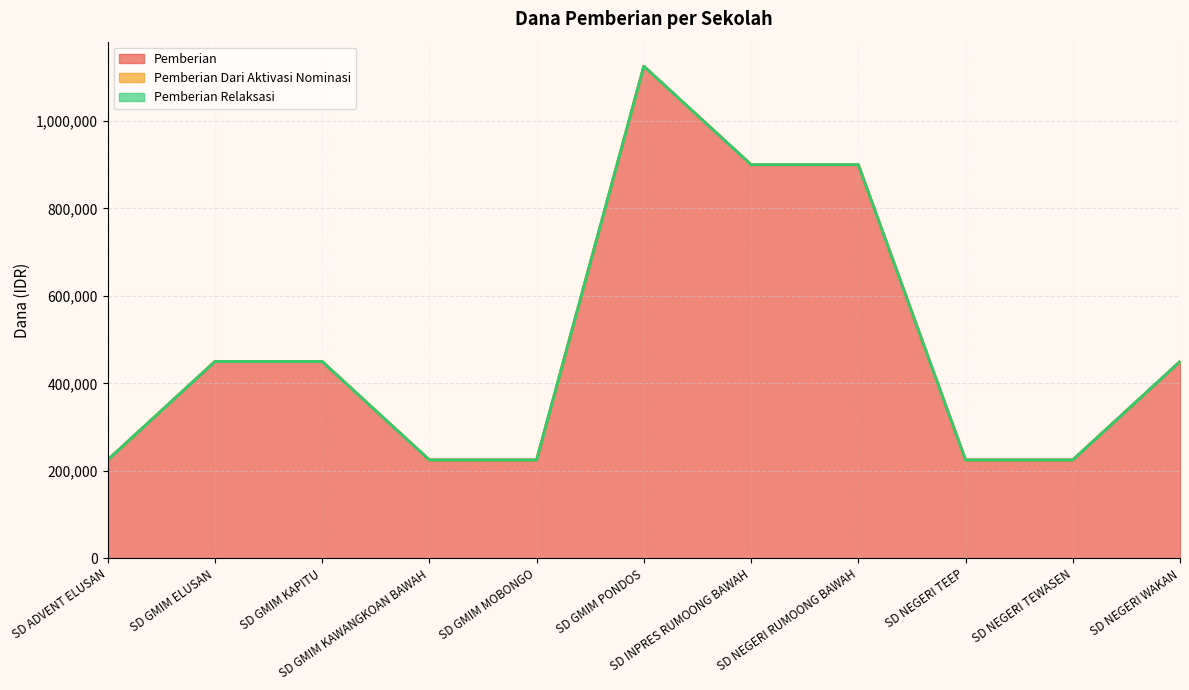

Reading left to right, transcribe all the data shown in this chart.

Pemberian: SD ADVENT ELUSAN=225000	SD GMIM ELUSAN=450000	SD GMIM KAPITU=450000	SD GMIM KAWANGKOAN BAWAH=225000	SD GMIM MOBONGO=225000	SD GMIM PONDOS=1125000	SD INPRES RUMOONG BAWAH=900000	SD NEGERI RUMOONG BAWAH=900000	SD NEGERI TEEP=225000	SD NEGERI TEWASEN=225000	SD NEGERI WAKAN=450000
Pemberian Dari Aktivasi Nominasi: SD ADVENT ELUSAN=0	SD GMIM ELUSAN=0	SD GMIM KAPITU=0	SD GMIM KAWANGKOAN BAWAH=0	SD GMIM MOBONGO=0	SD GMIM PONDOS=0	SD INPRES RUMOONG BAWAH=0	SD NEGERI RUMOONG BAWAH=0	SD NEGERI TEEP=0	SD NEGERI TEWASEN=0	SD NEGERI WAKAN=0
Pemberian Relaksasi: SD ADVENT ELUSAN=0	SD GMIM ELUSAN=0	SD GMIM KAPITU=0	SD GMIM KAWANGKOAN BAWAH=0	SD GMIM MOBONGO=0	SD GMIM PONDOS=0	SD INPRES RUMOONG BAWAH=0	SD NEGERI RUMOONG BAWAH=0	SD NEGERI TEEP=0	SD NEGERI TEWASEN=0	SD NEGERI WAKAN=0